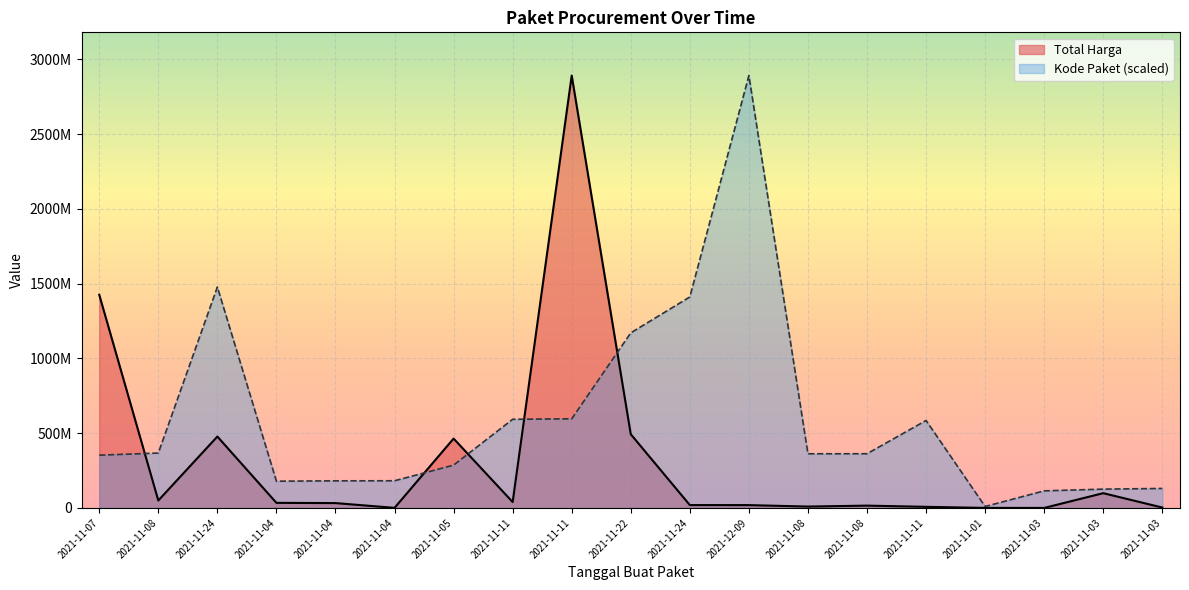

In Kode Paket, how many points are higher than both neighbors (excluding endpoints)?

3